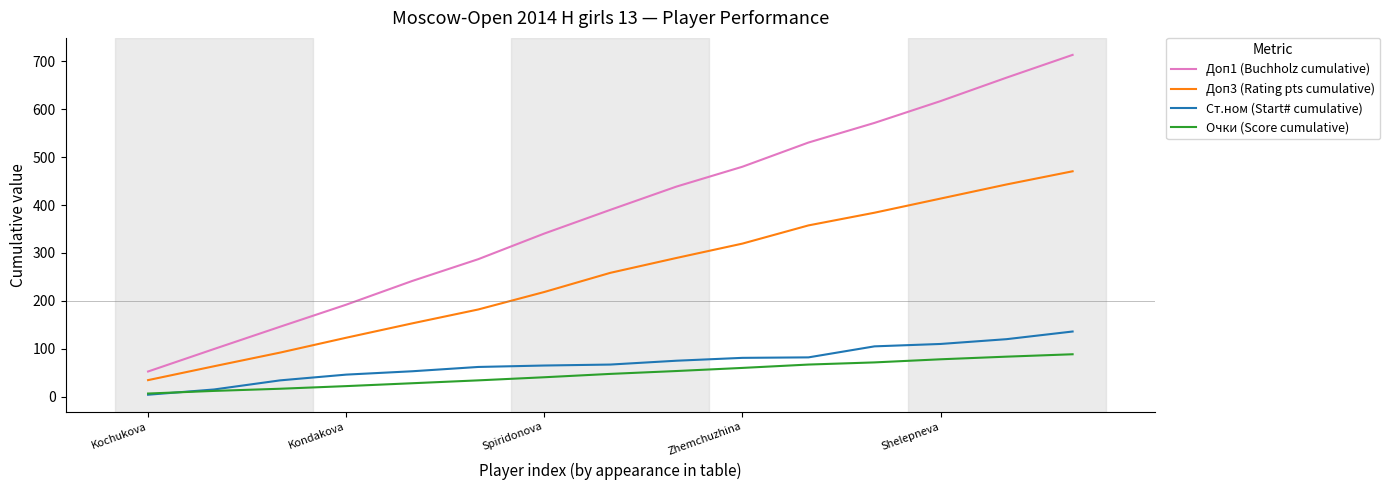

What is the average value of the Ст.ном (Start# cumulative) series?

70.3